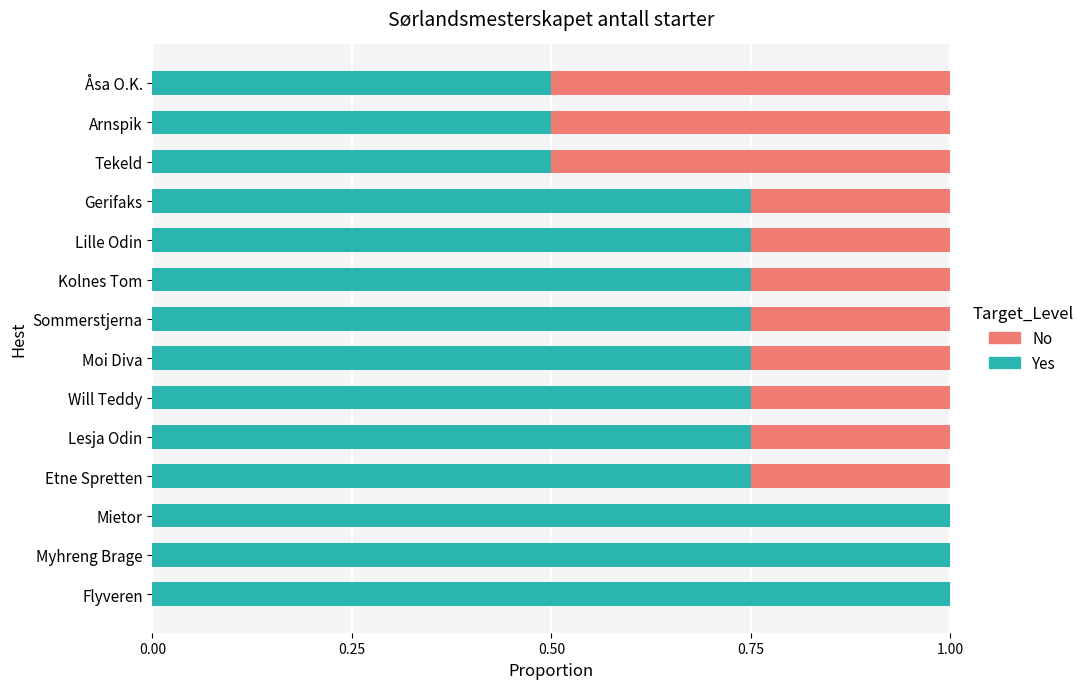

What is the total value across all series at Flyveren?

1.0